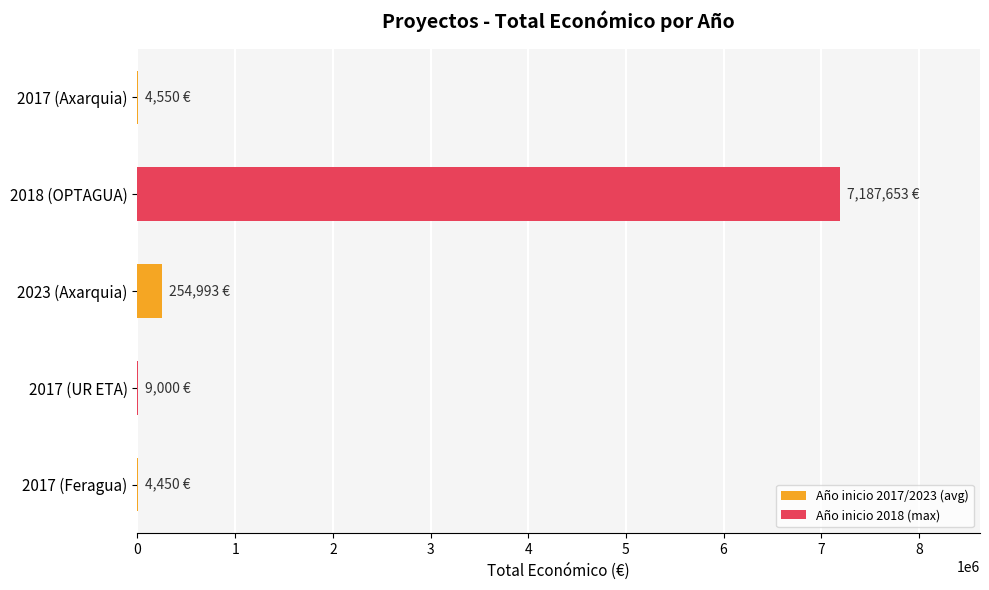

What is the greatest value displayed?

7187653